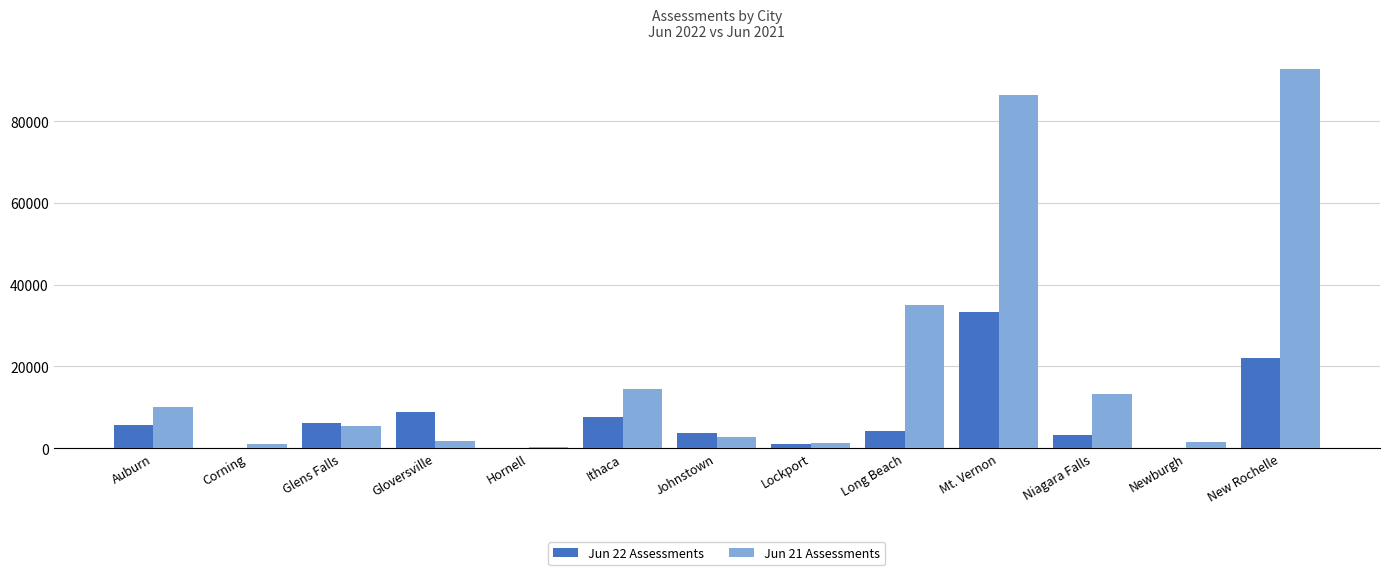

Is the value of Jun 21 Assessments at Mt. Vernon greater than the value of Jun 22 Assessments at Auburn?

Yes